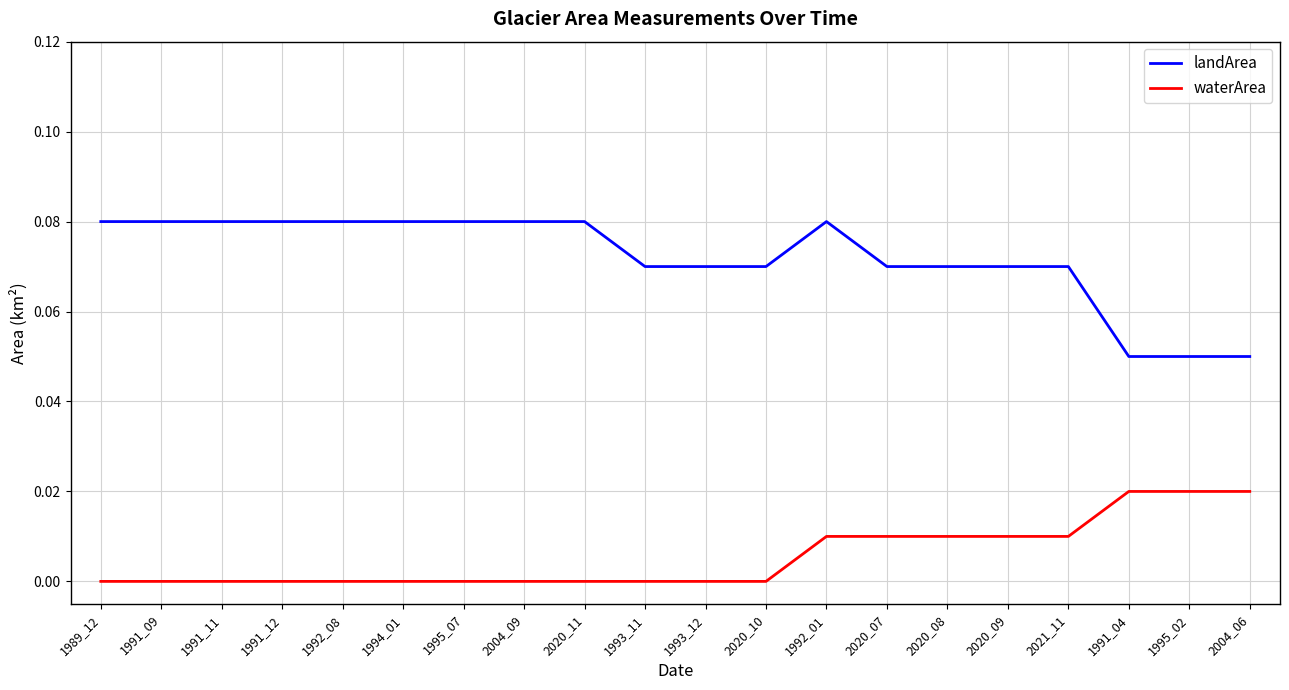

True or false: waterArea and landArea intersect in this chart.

False